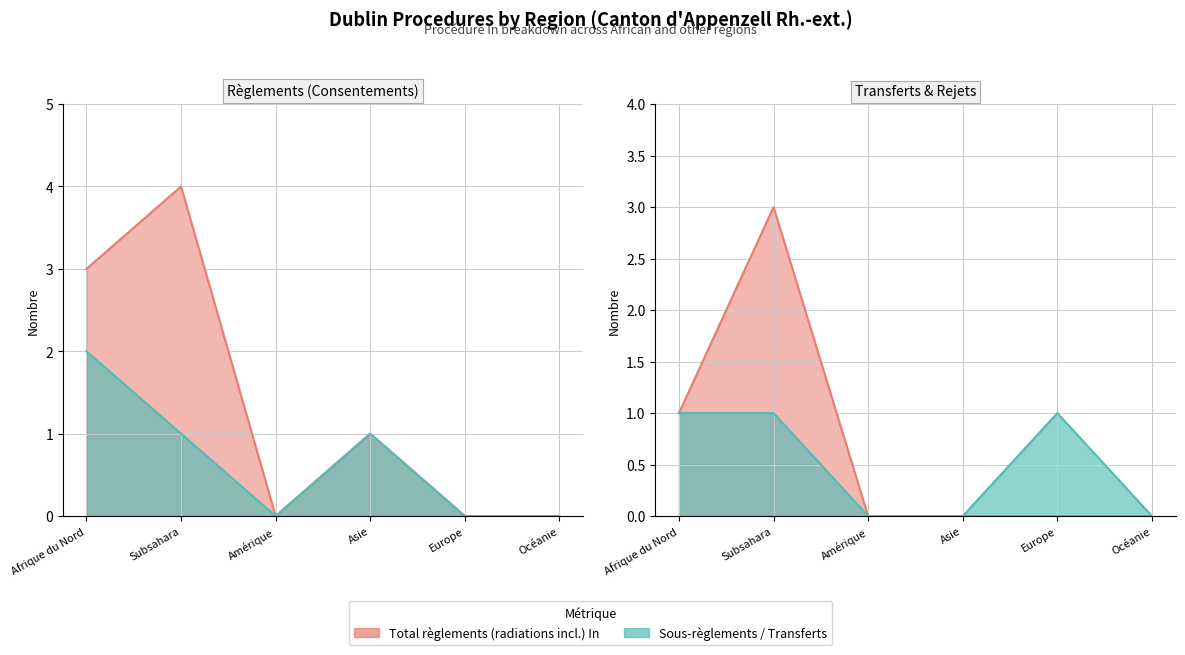

Is the value of Transferts Procédure In at Océanie greater than the value of Règlements - Consentements In at Asie?

No